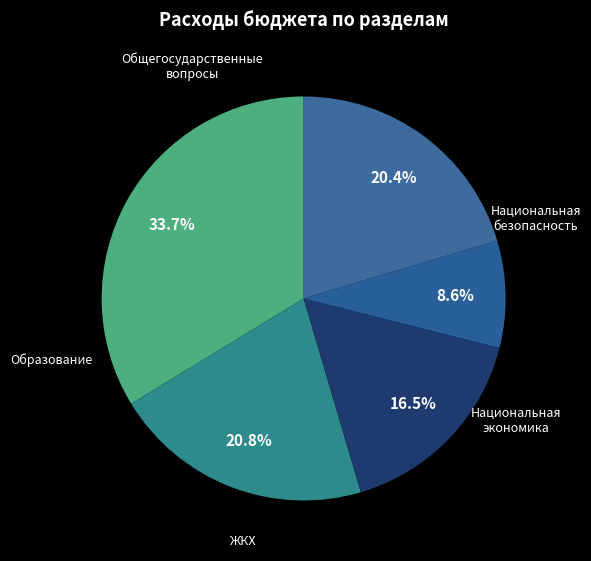

What percentage is the Национальная безопасность slice, to the nearest percent?

21%